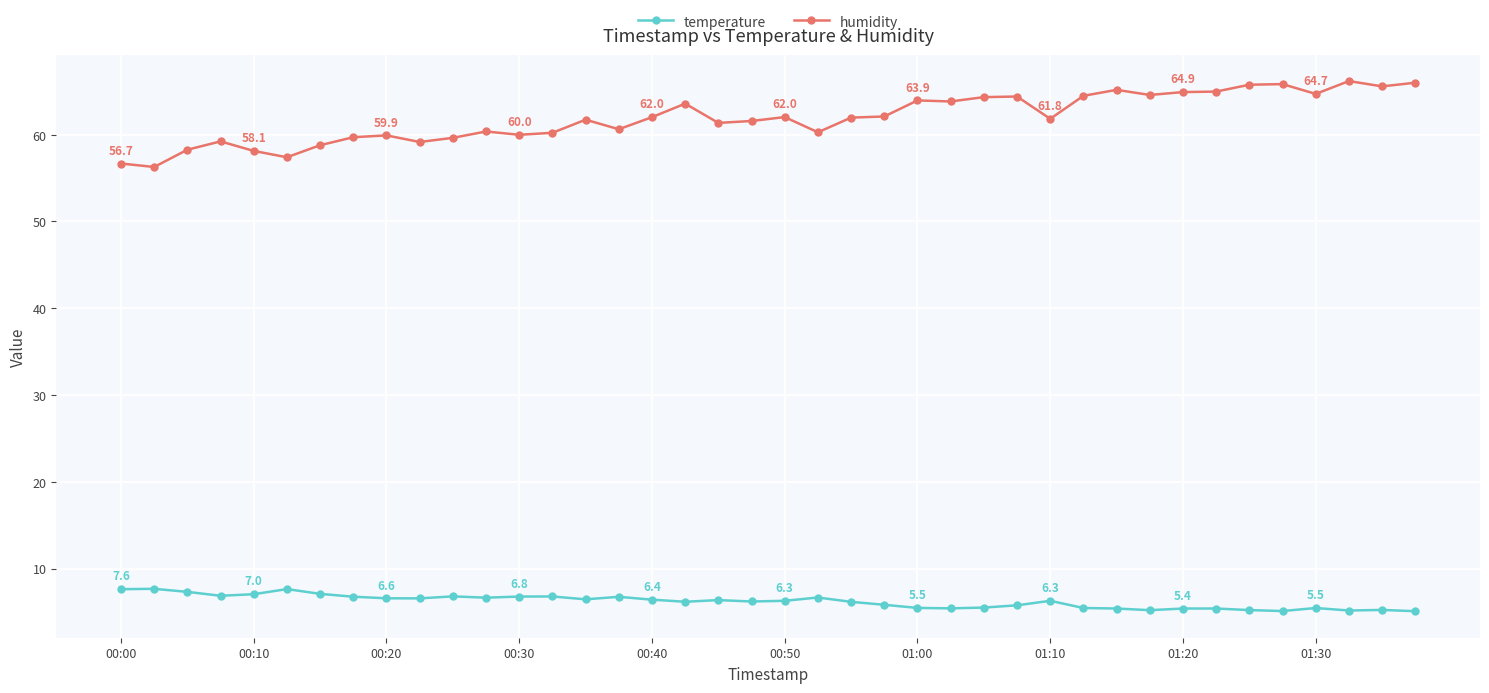

What is the maximum value shown in the chart?

66.2